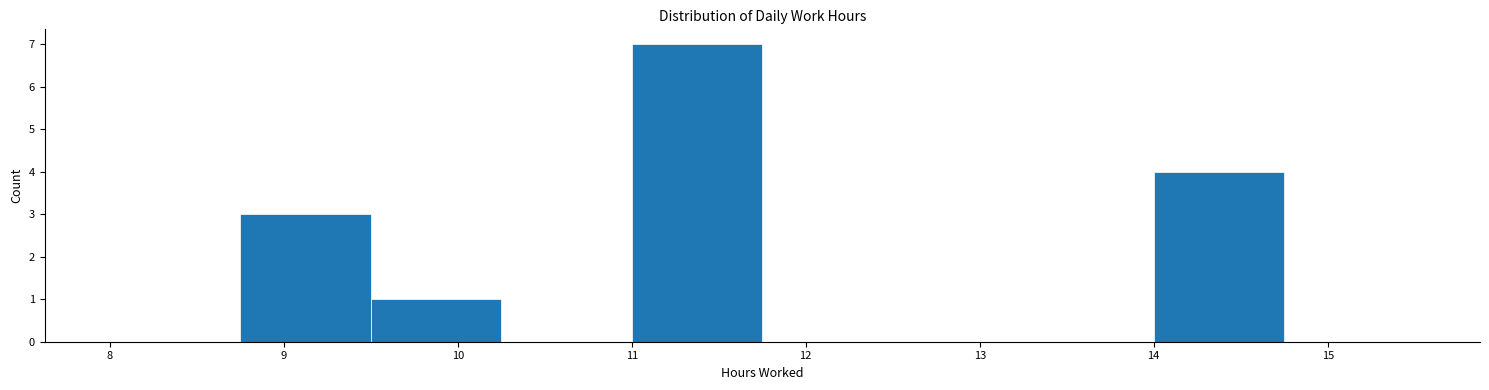

Over which range of the x-axis is the bar tallest?

11.00 to 11.75